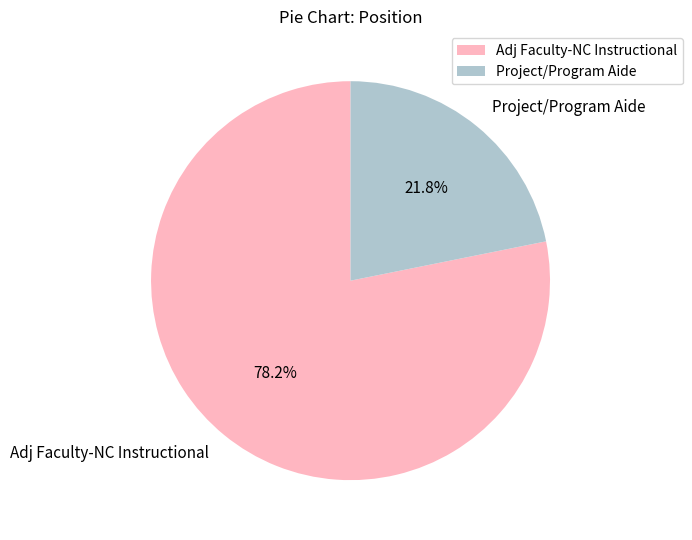

True or false: Project/Program Aide accounts for 22% of the total.

True